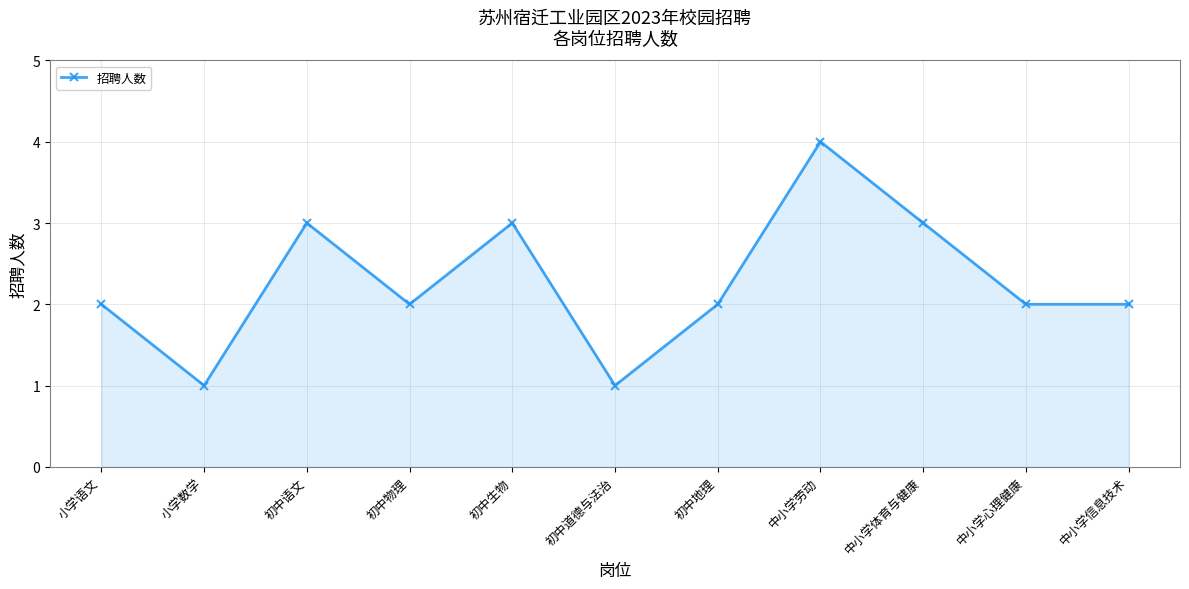

The value at 初中地理 is 1. True or false?

False